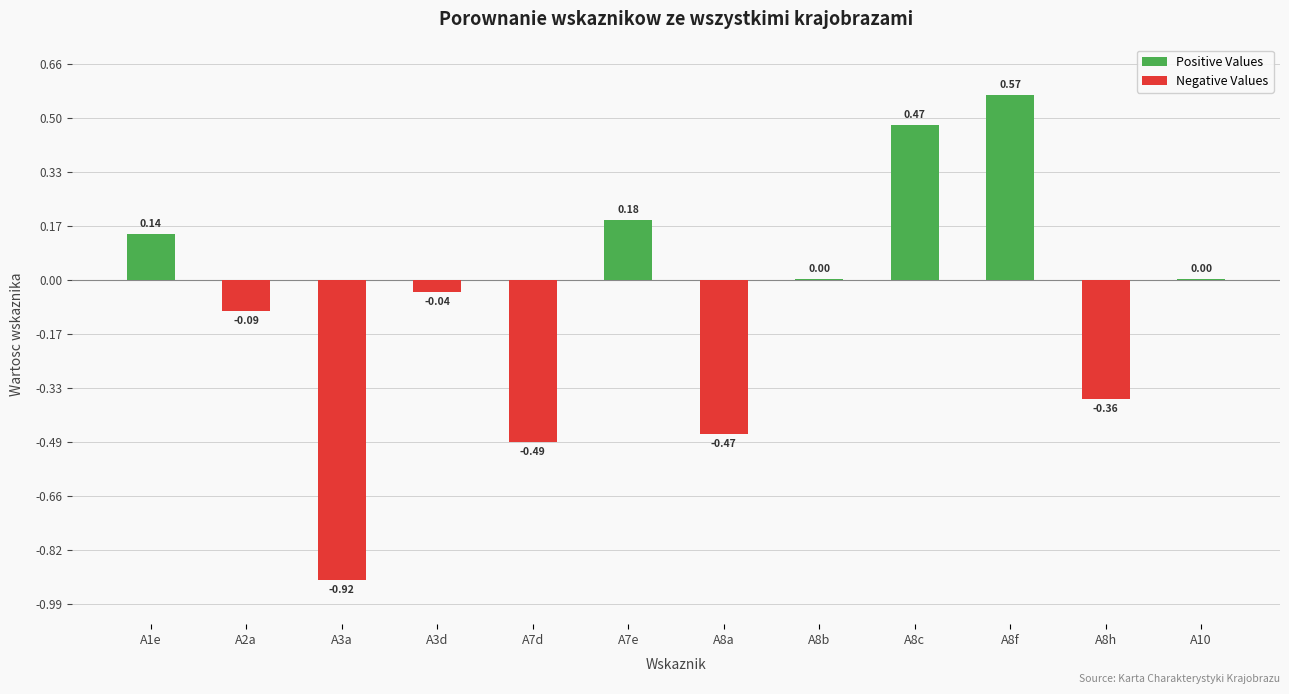

Between A8f and A8a, which is larger?

A8f